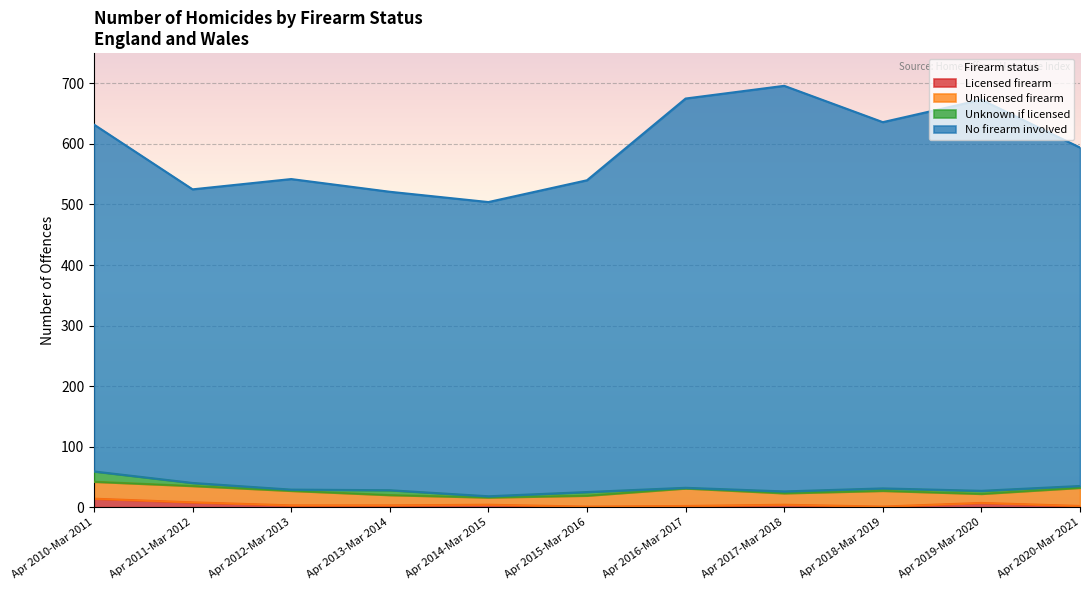

What is the highest value of the Licensed firearm series?

14